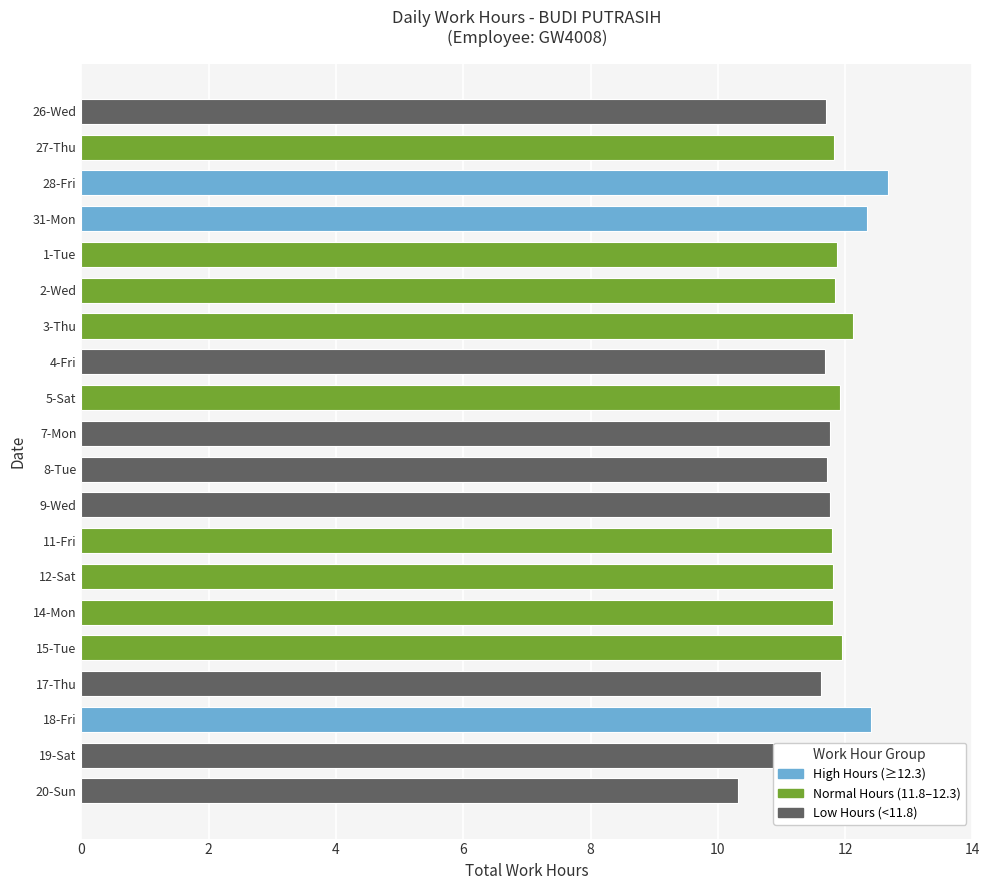

Does the chart contain stacked bars?

No